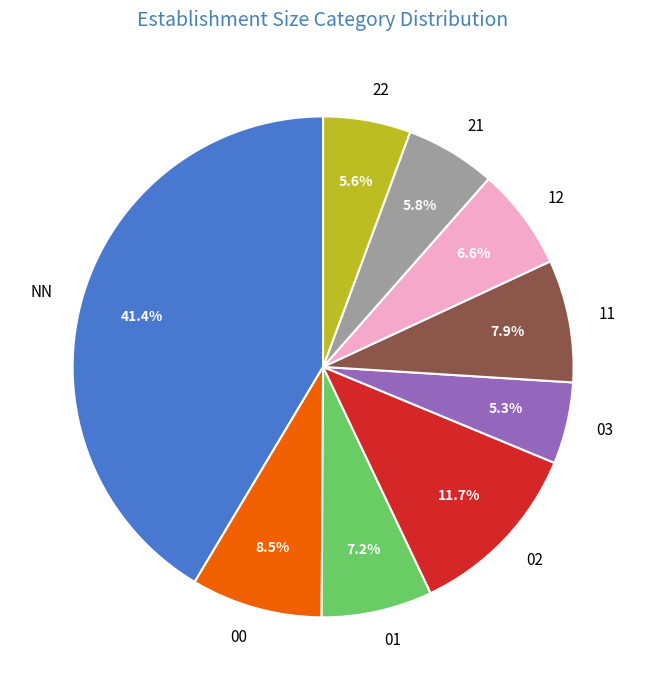

What is the total percentage of 03 and 21?

11.1%